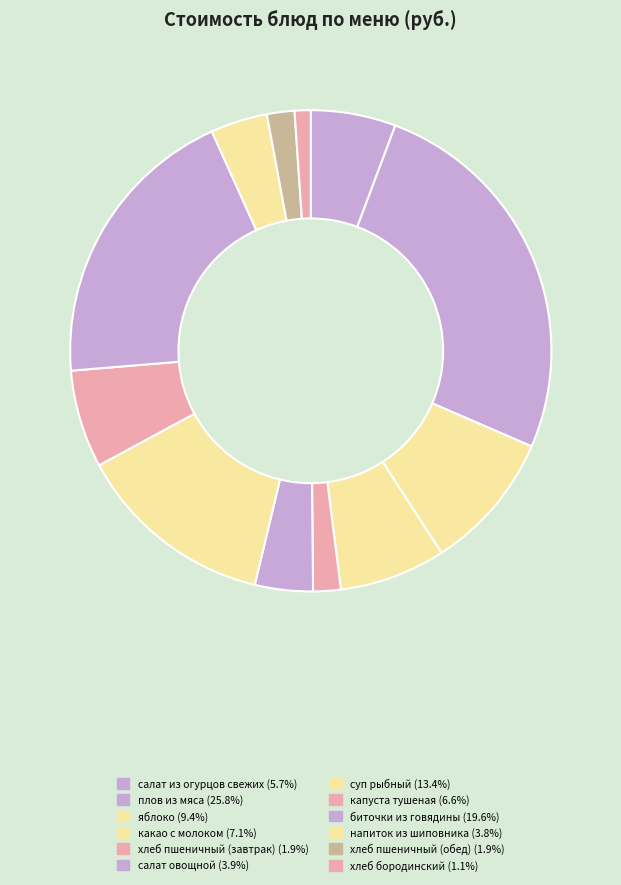

How many segments does this pie chart have?

12